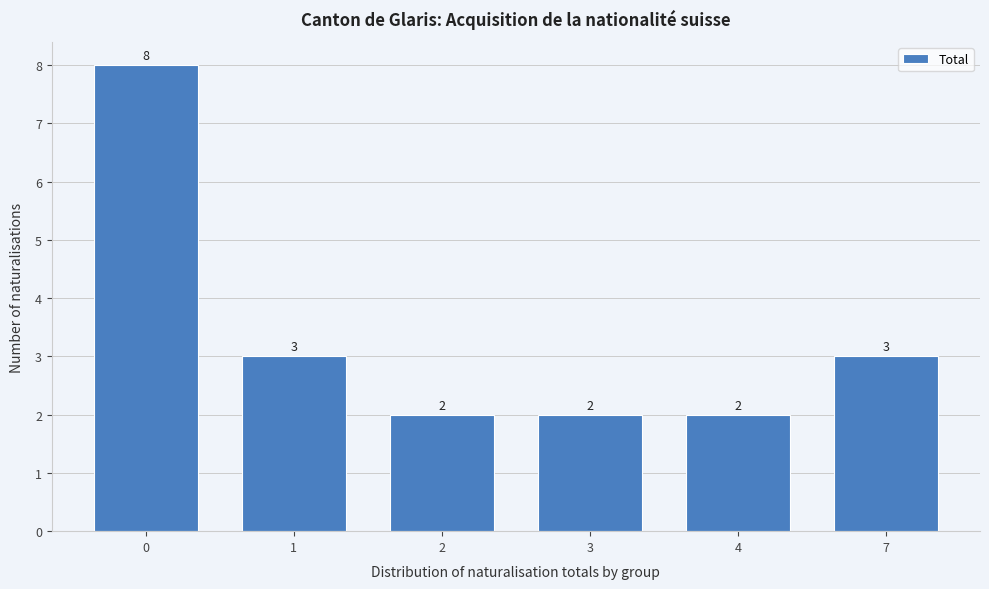

Reading right to left, what are all the values shown in this chart?

7=3	4=2	3=2	2=2	1=3	0=8